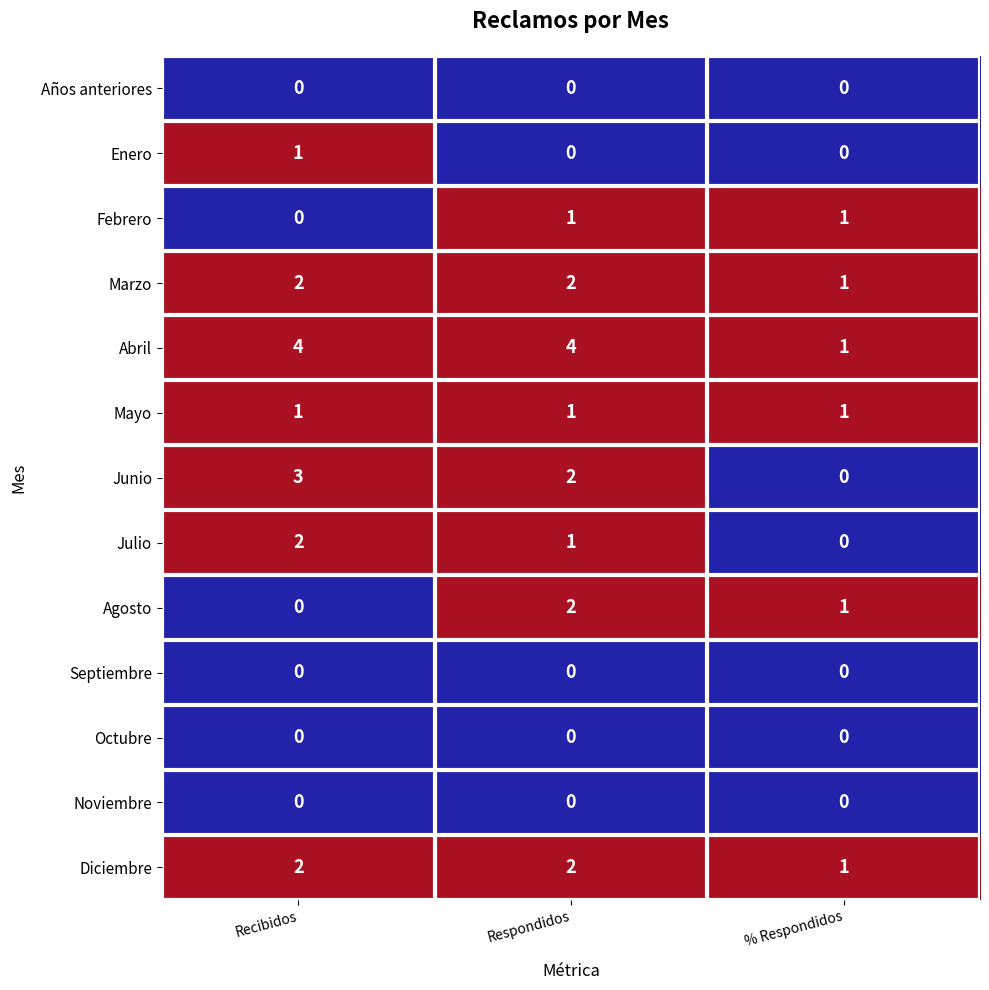

The value of Julio at % Respondidos is 1. True or false?

False